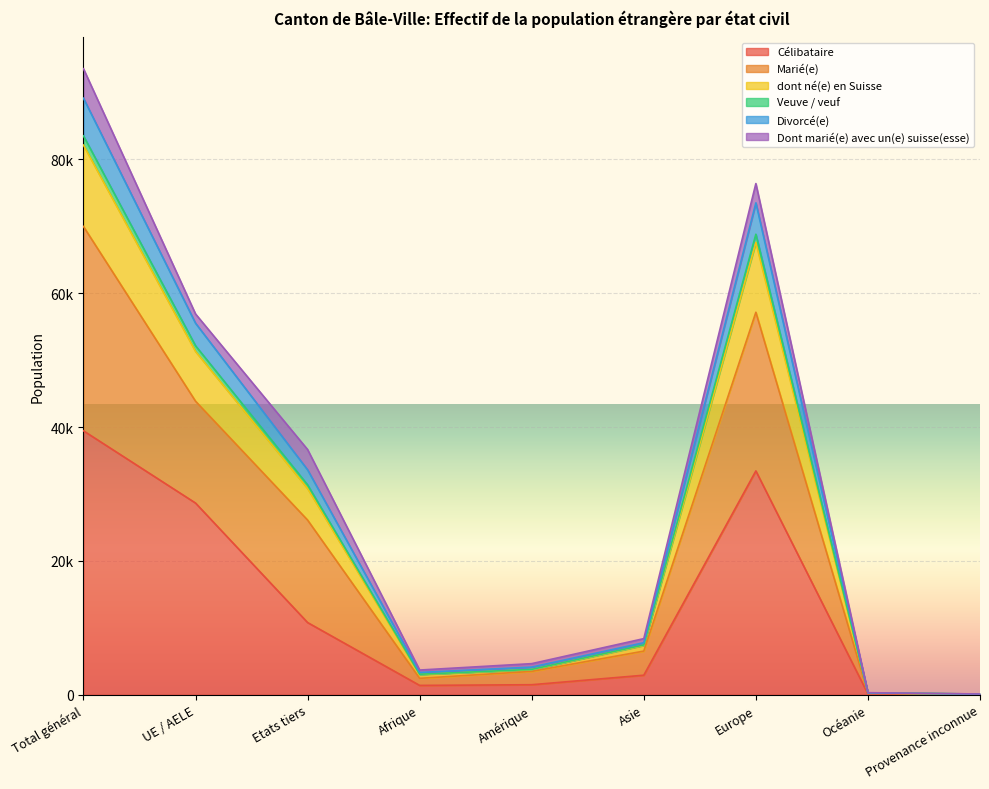

How many interior local valleys does the Veuve / veuf series have?

1